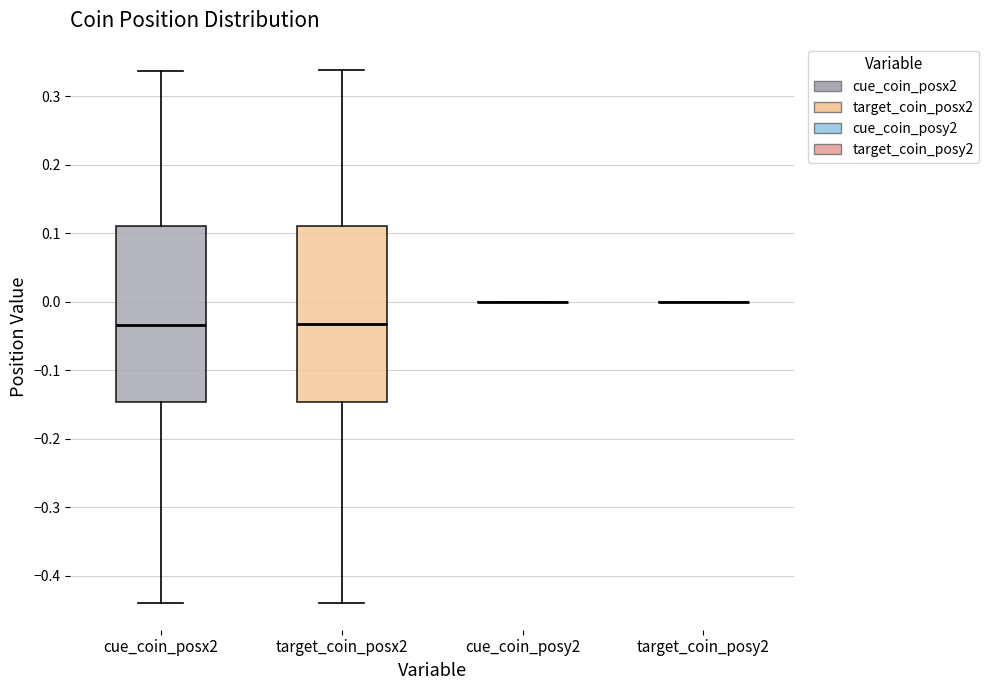

Reading left to right, read every box against the y-axis: the position of its median line, the range the box covers, and the ends of its whiskers. The values are not printed on the chart, so give them approximately, as read against the axis.

cue_coin_posx2: median -0.03, box -0.15 to 0.11, whiskers -0.44 to 0.34
target_coin_posx2: median -0.03, box -0.15 to 0.11, whiskers -0.44 to 0.34
cue_coin_posy2: box collapsed to a line at 0.00, whiskers 0.00 to 0.00
target_coin_posy2: box collapsed to a line at 0.00, whiskers 0.00 to 0.00